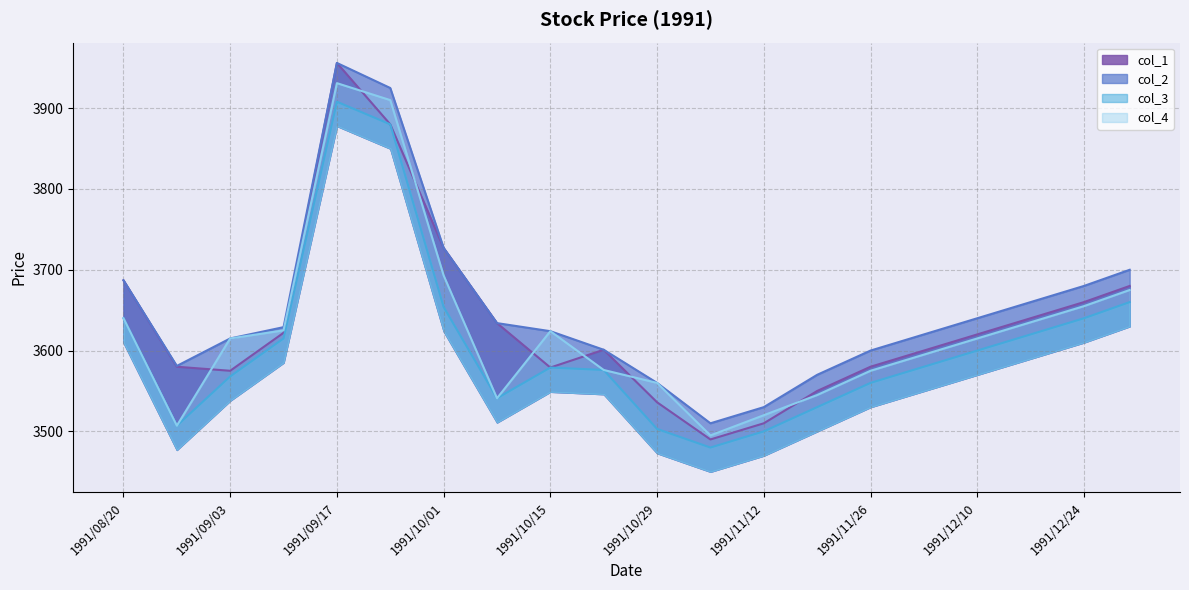

Between 1991/11/05 and 1991/11/12, which series saw the biggest shift?

col_4